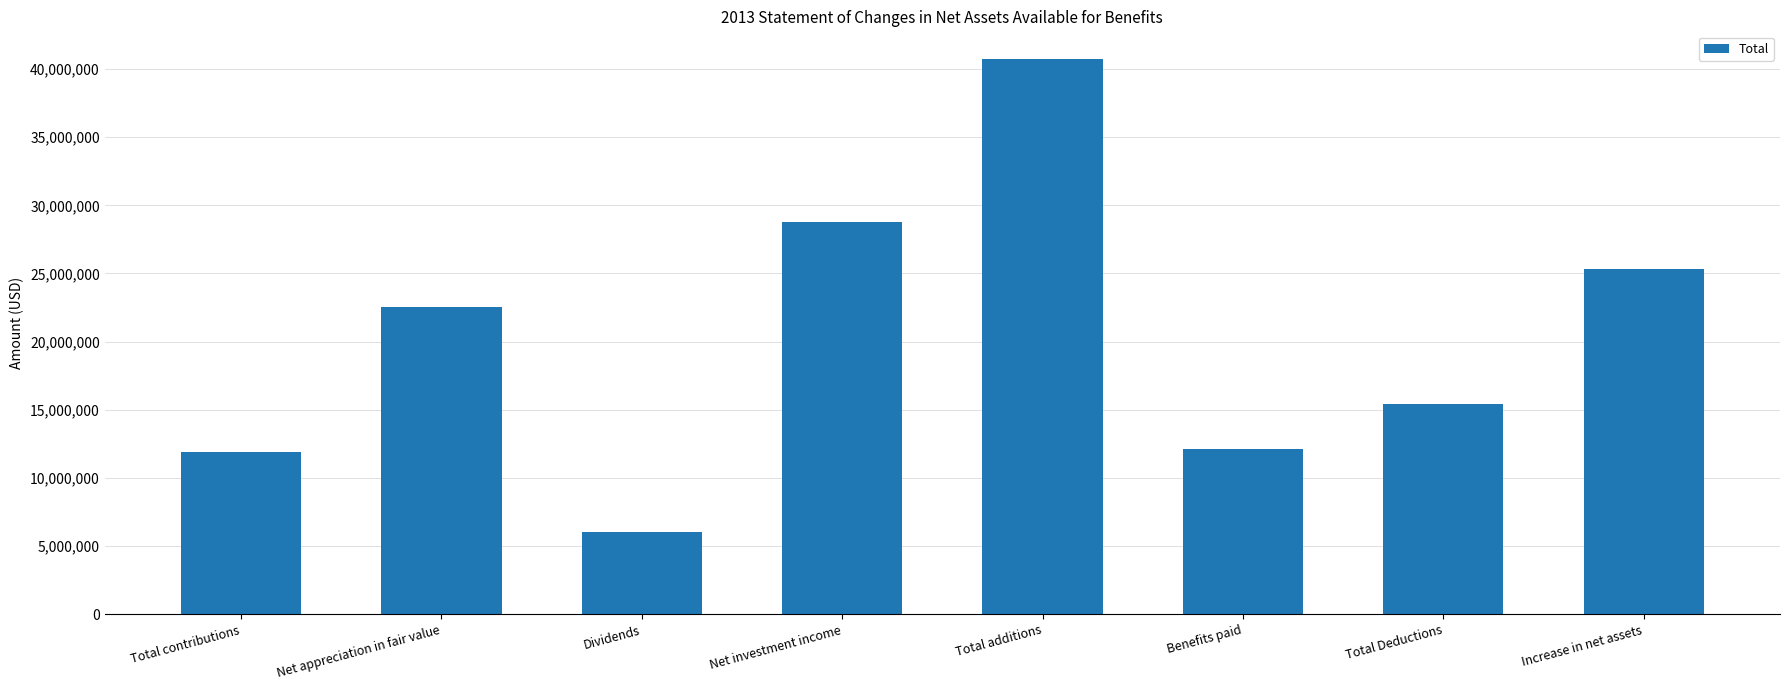

The chart shows a value of 14853172 at Net appreciation in fair value. True or false?

False